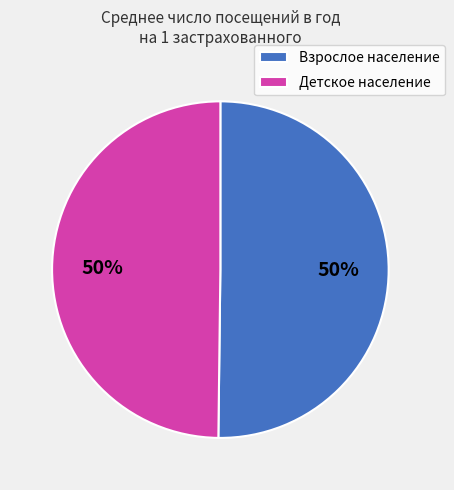

Is the sum of Детское население and Взрослое население greater than half?

Yes